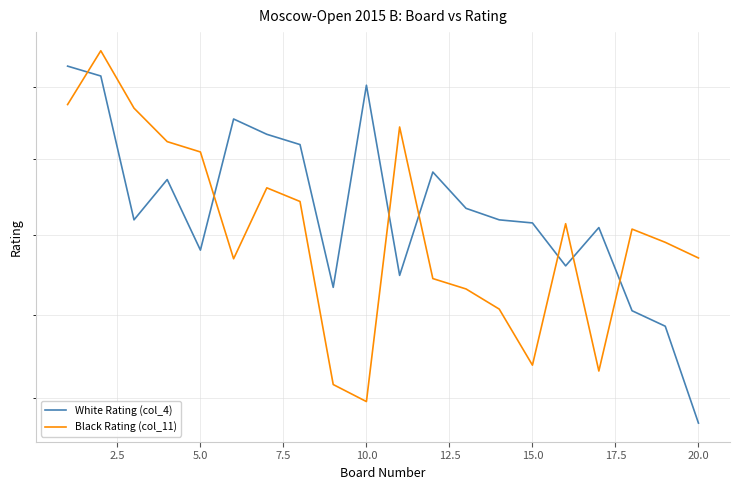

List the series in order of their overall mean, lowest first.

Black Rating (col_11), White Rating (col_4)